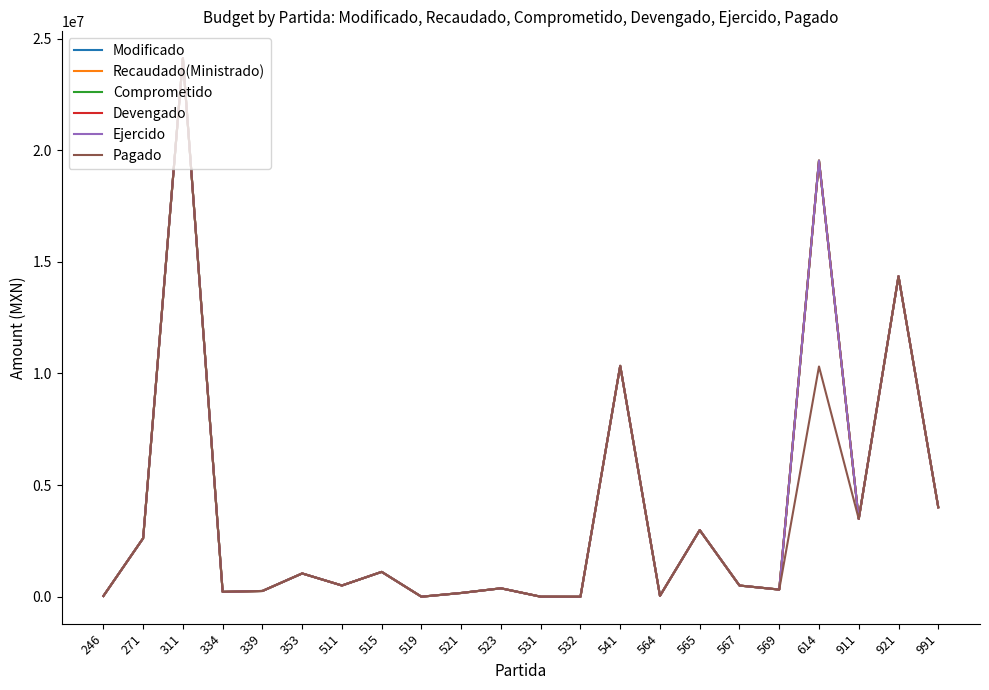

Does the chart have visible grid lines?

No